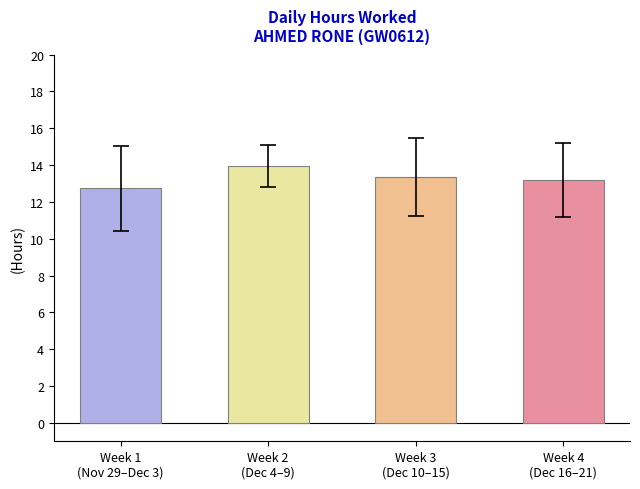

What is the label of the 3rd bar from the left?

Week 3
(Dec 10–15)